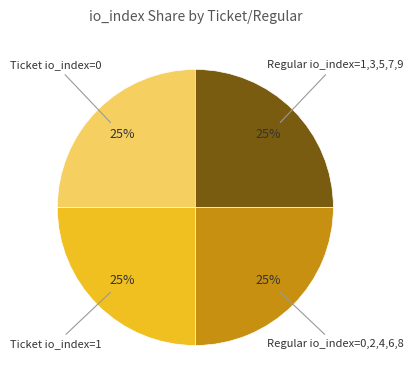

To the nearest percent, what is the average slice percentage?

25%